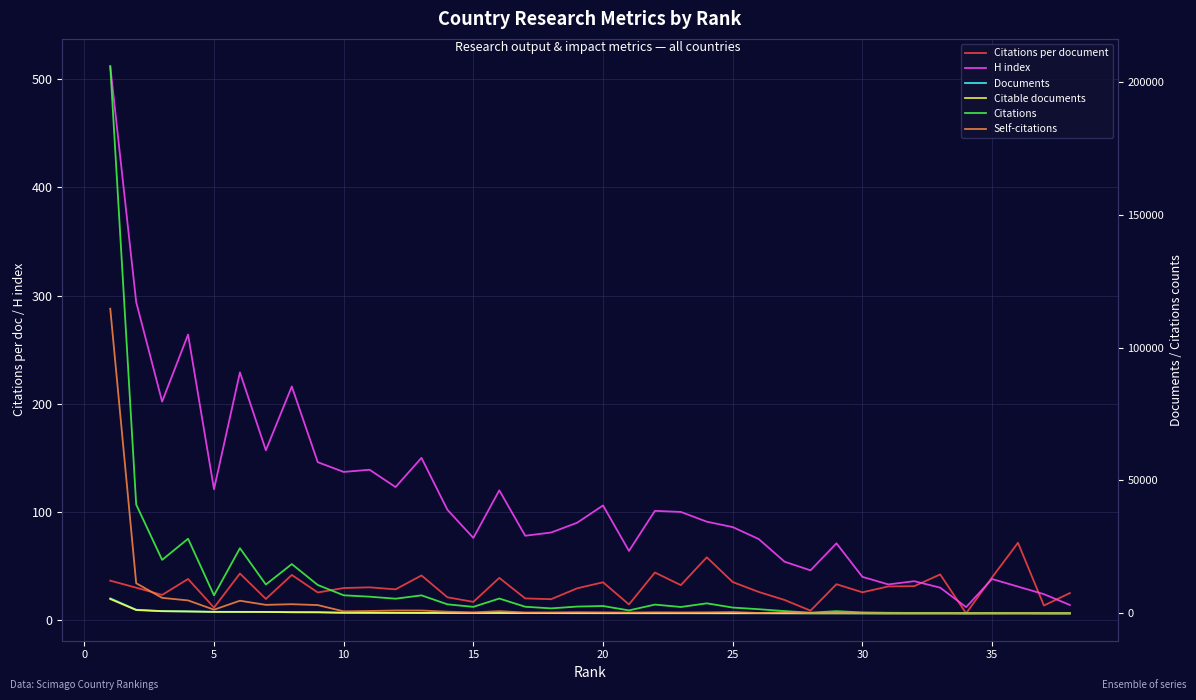

What is the difference between the maximum and minimum values in the Documents series?

5640.0